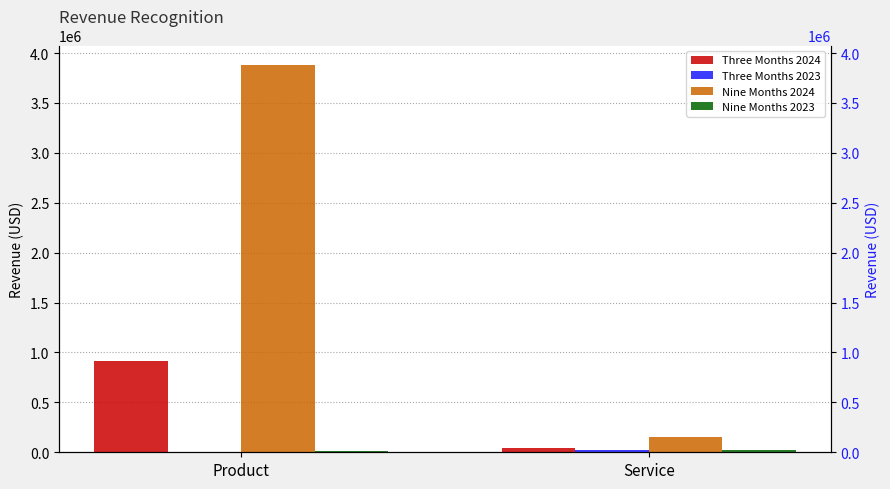

How many Three Months 2024 values are between 38732 and 917238?

2